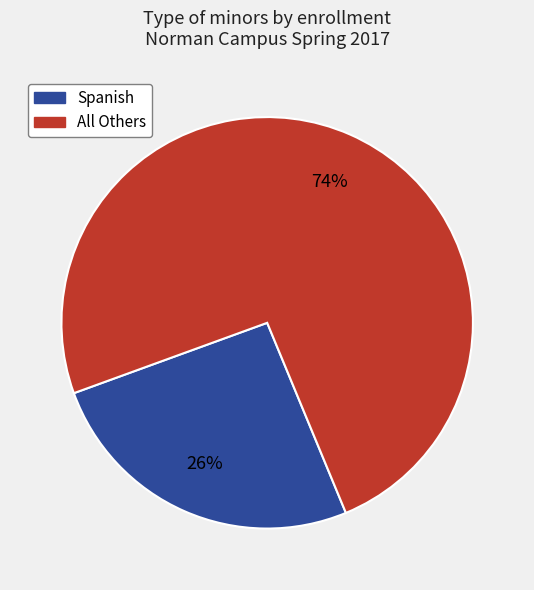

To the nearest percent, what is the average slice percentage?

50%